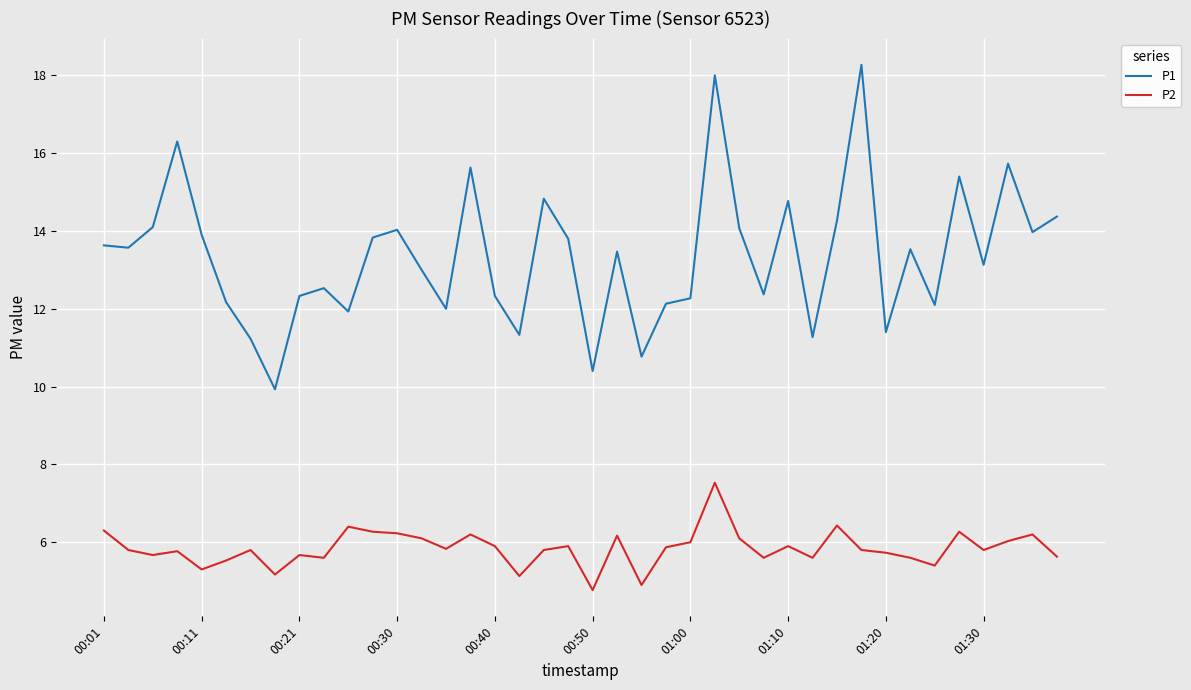

What is the highest value of the P2 series?

7.5